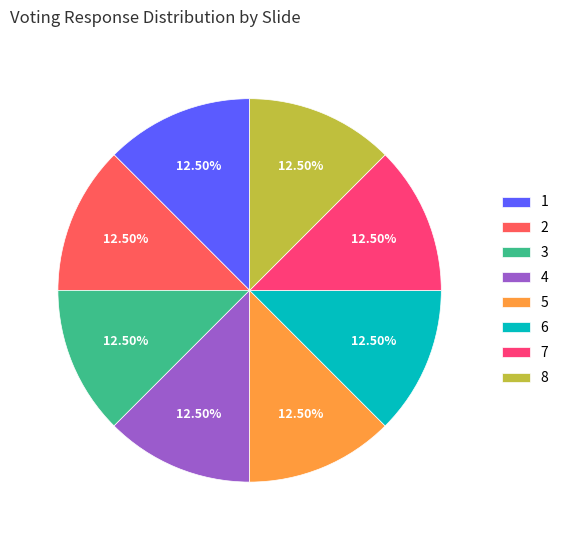

Count the number of slices in the pie.

8